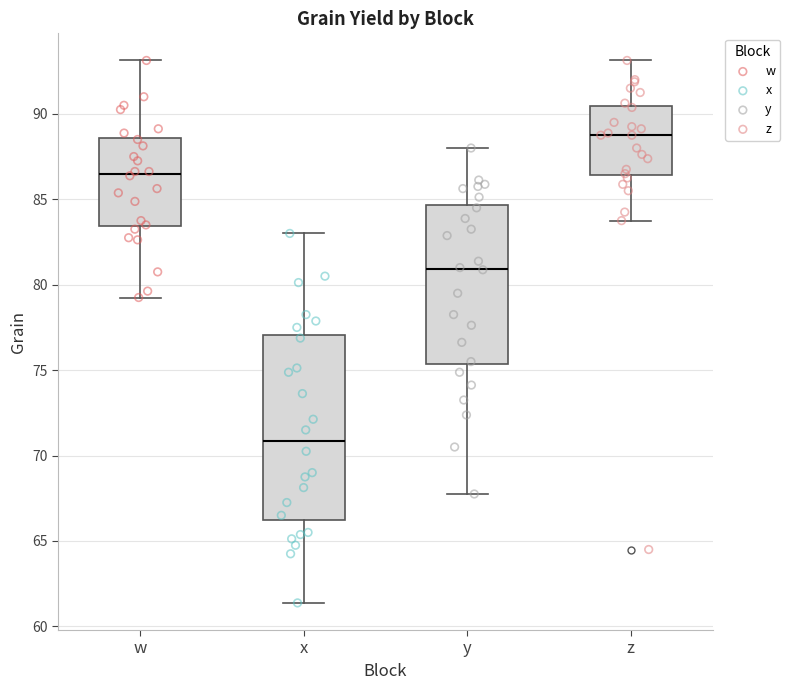

Reading left to right, read every box against the y-axis: the position of its median line, the range the box covers, and the ends of its whiskers. The values are not printed on the chart, so give them approximately, as read against the axis.

w: median 86.5, box 83.5 to 88.5, whiskers 79.5 to 93.0
x: median 71.0, box 66.5 to 77.0, whiskers 61.5 to 83.0
y: median 81.0, box 75.5 to 84.5, whiskers 68.0 to 88.0
z: median 89.0, box 86.5 to 90.5, whiskers 84.0 to 93.0